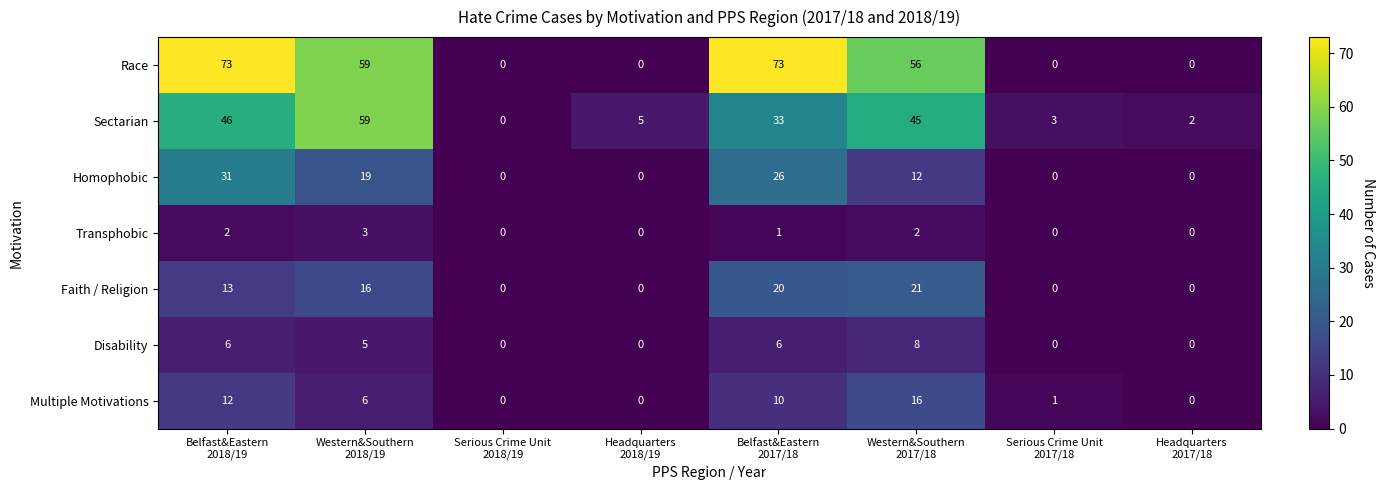

What is the sum of all Homophobic values?

88